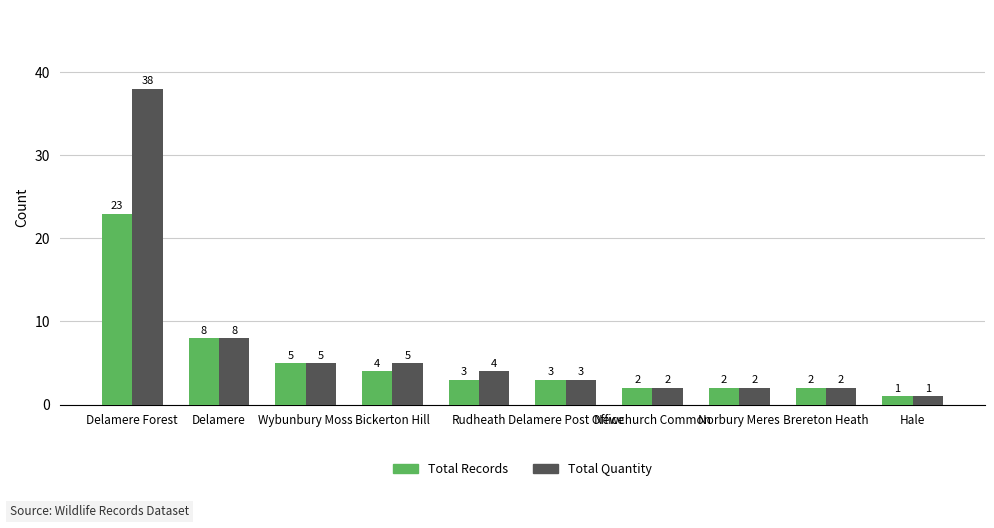

What is the label of the 5th bar from the left?

Rudheath